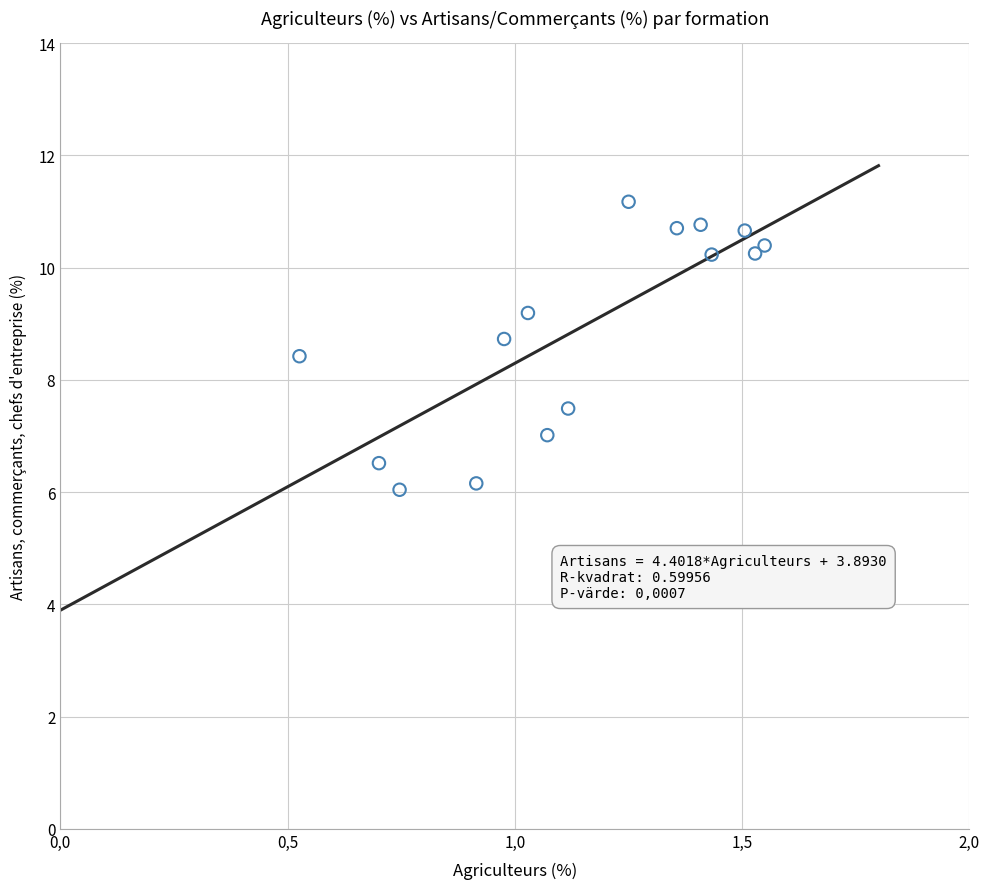

What is the range of X values (max minus min)?

1.0